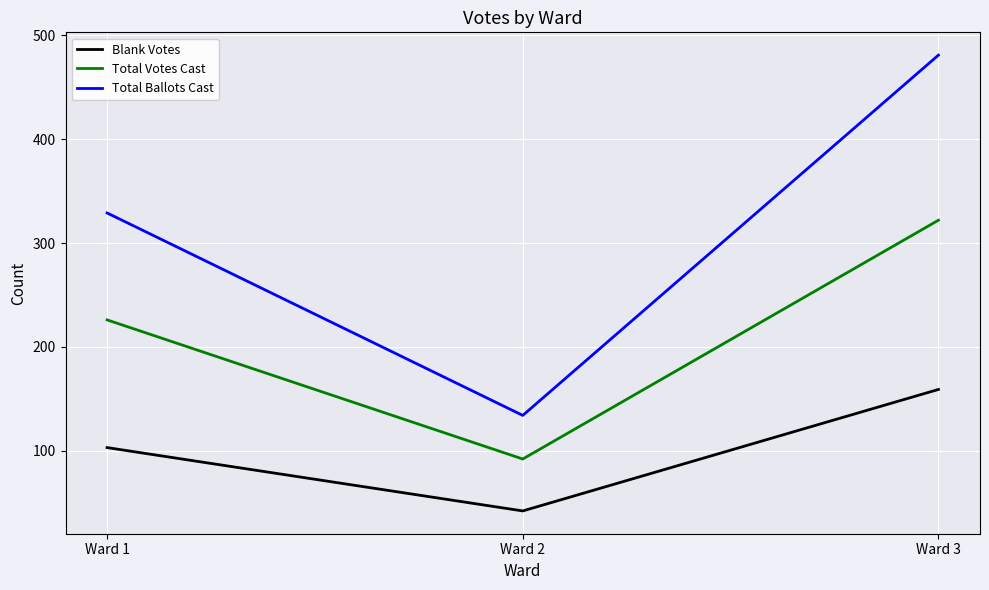

Read the Blank Votes value at Ward 3, to the nearest 10.

160